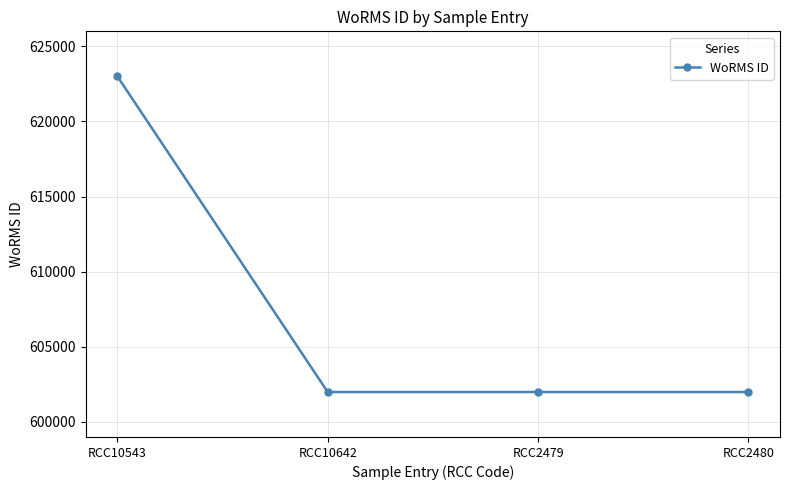

Reading left to right, extract all data points from this chart.

RCC10543=623007	RCC10642=601993	RCC2479=601993	RCC2480=601993